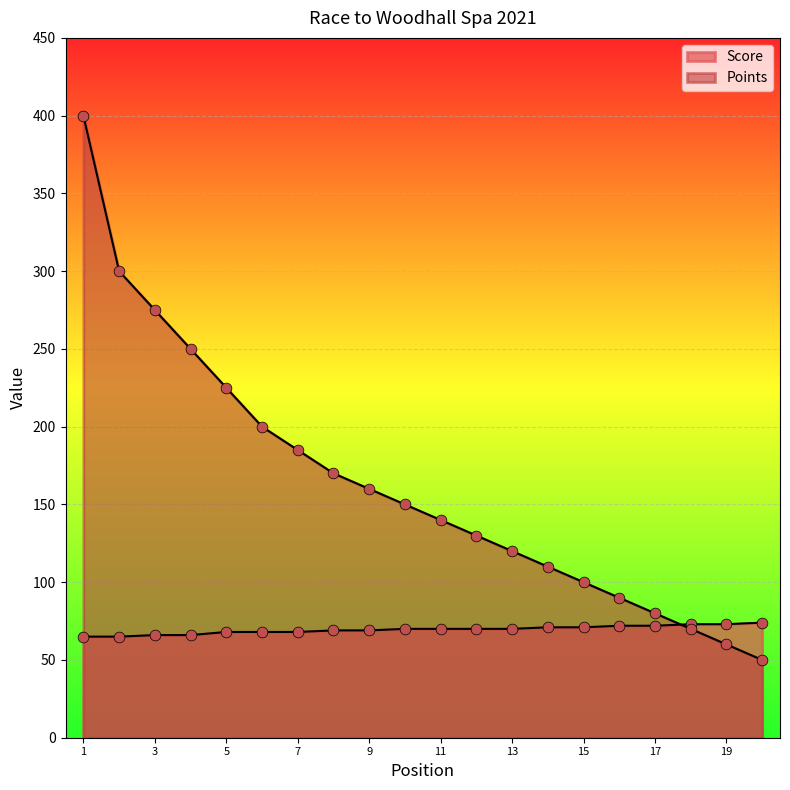

What are all the series names shown in the legend?

Score, Points